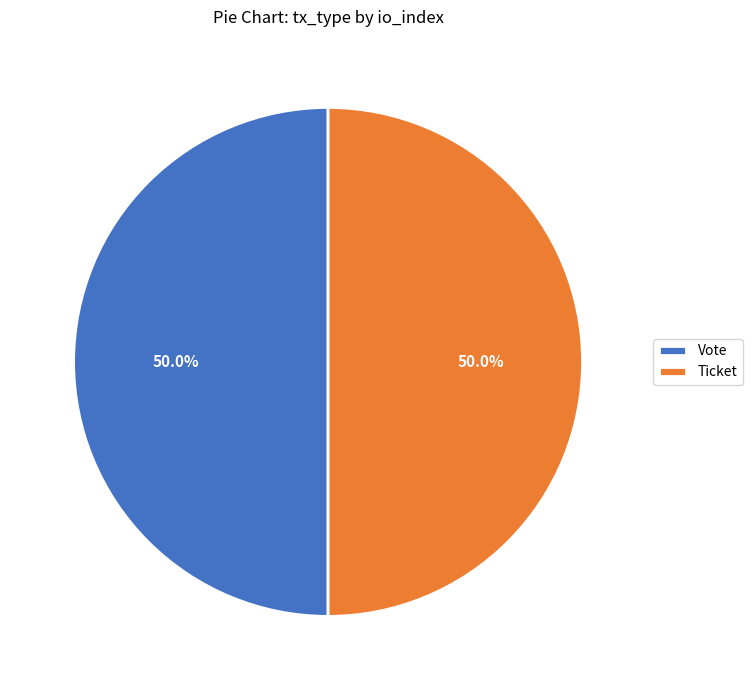

What is the ratio of the value at Ticket to the value at Vote?

1.0